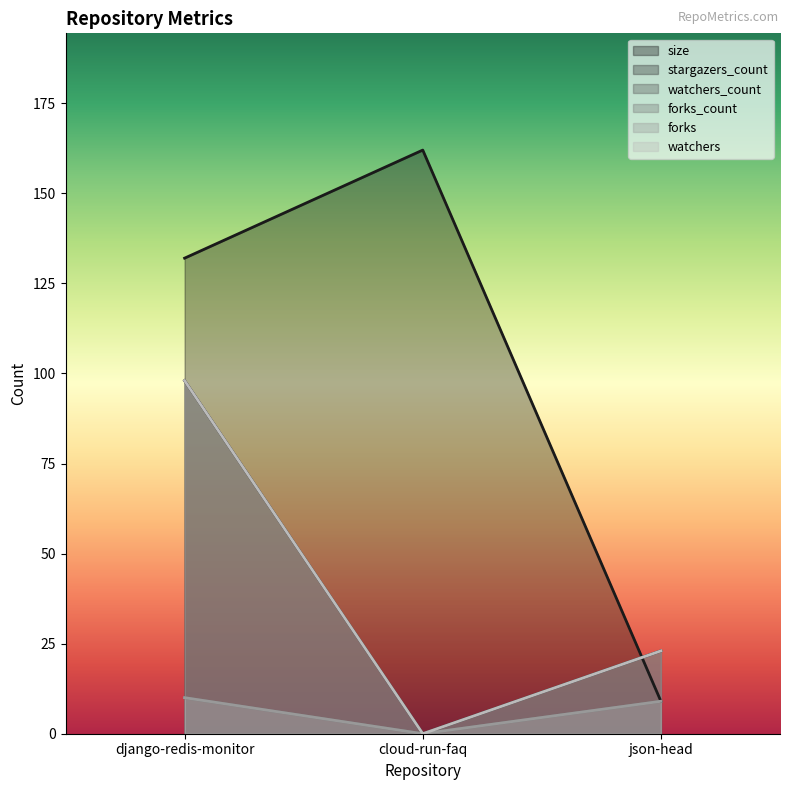

Which category has the lowest value across all series?

cloud-run-faq